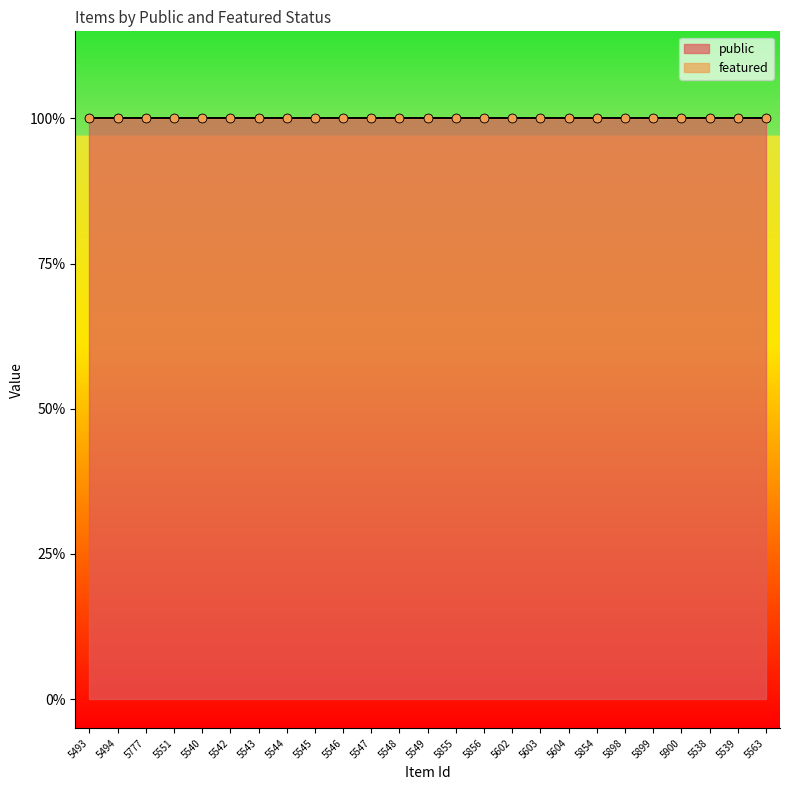

At which category is the sum across all series the highest?

5493